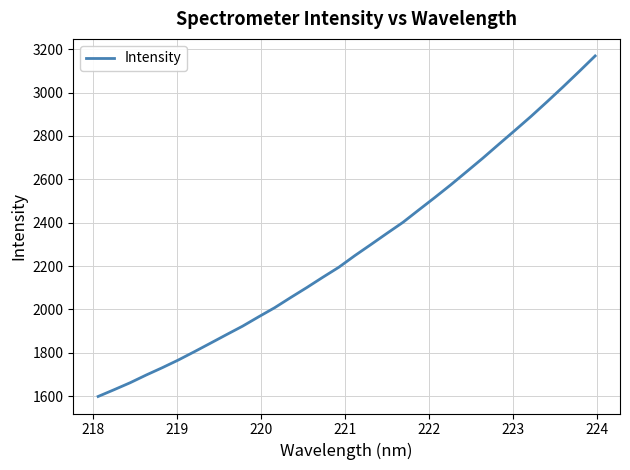

What is the minimum value shown in the chart?

1598.6